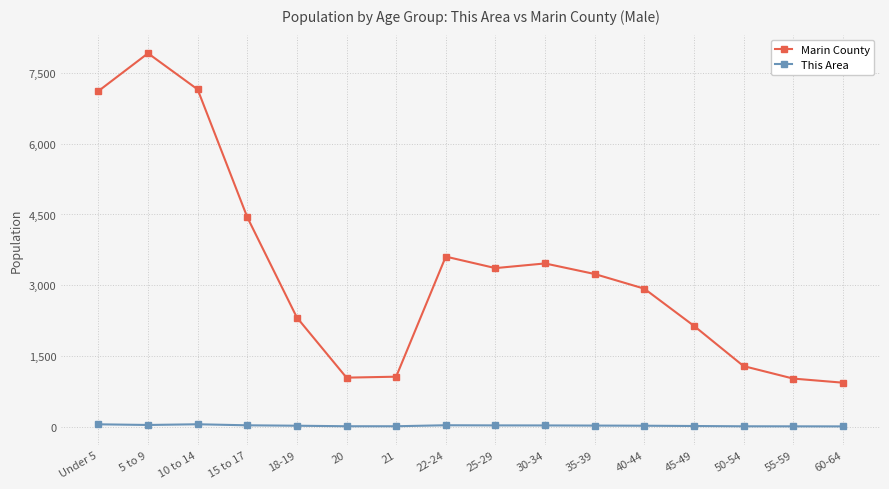

What are all the series names shown in the legend?

Marin County, This Area